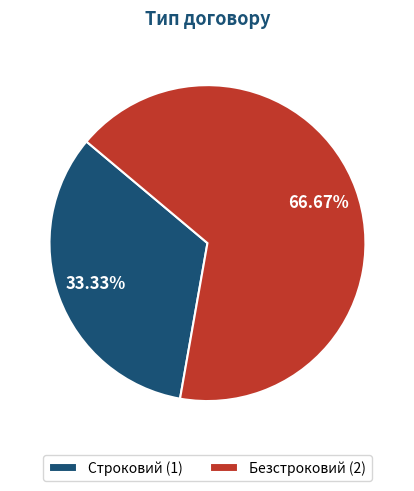

To the nearest percent, what is the combined percentage of Безстроковий and Строковий?

100%